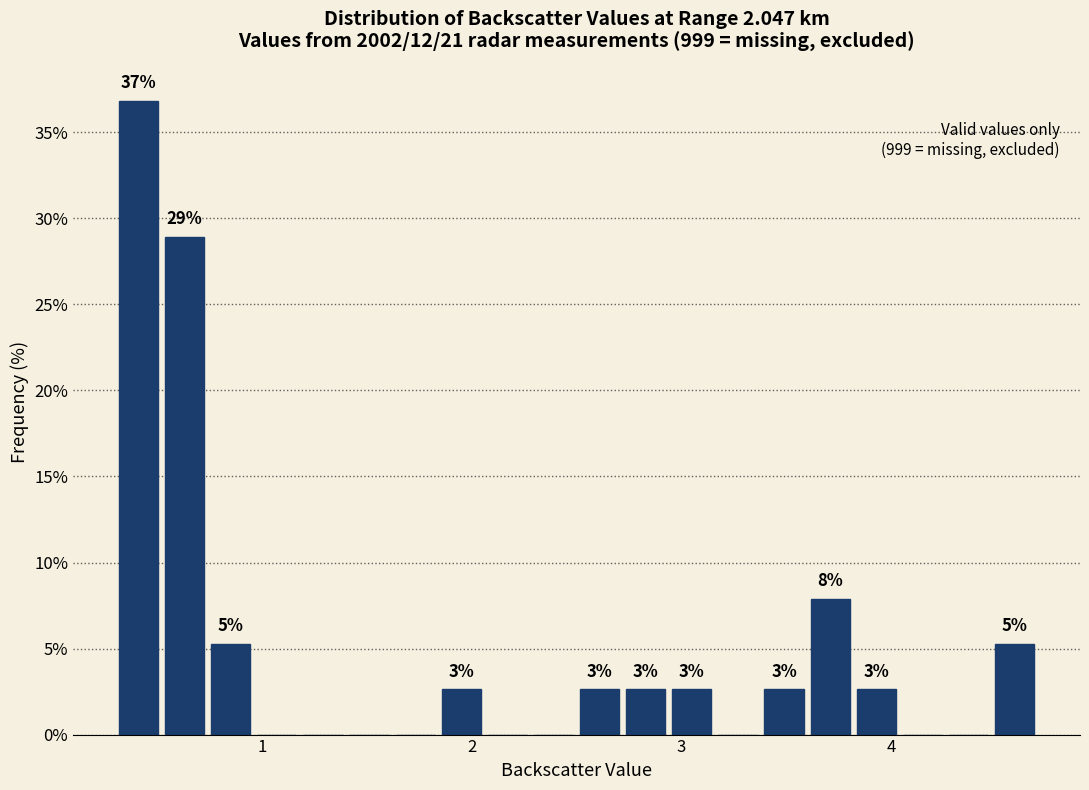

Read against the x-axis, roughly where is the centre of the tallest bar?

0.4